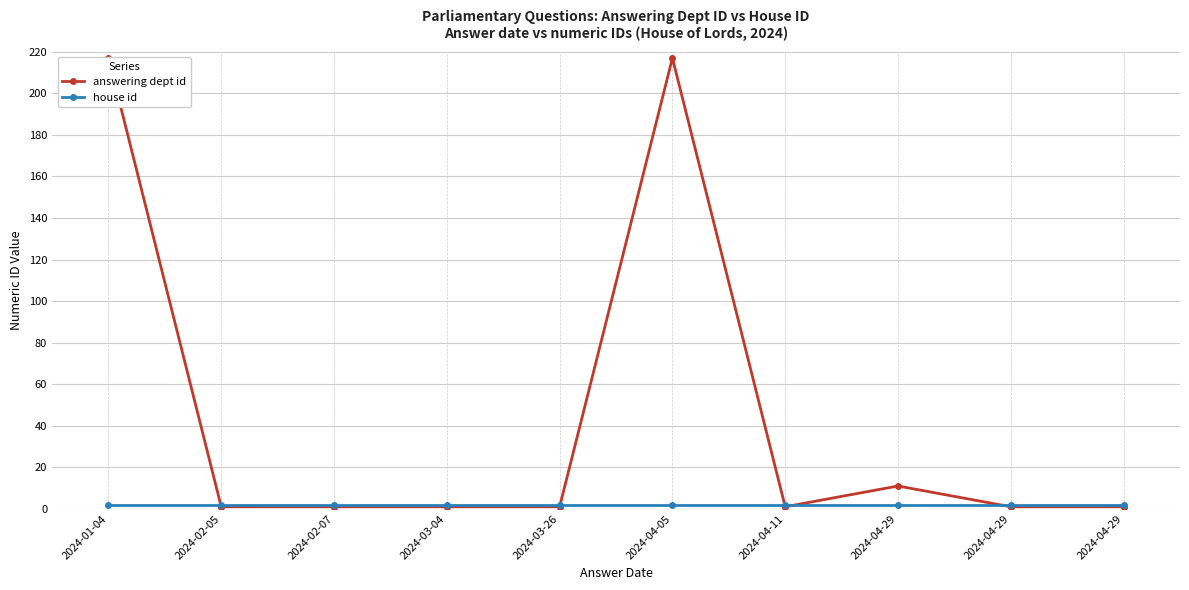

What is the total value across all series at 2024-04-29?

13